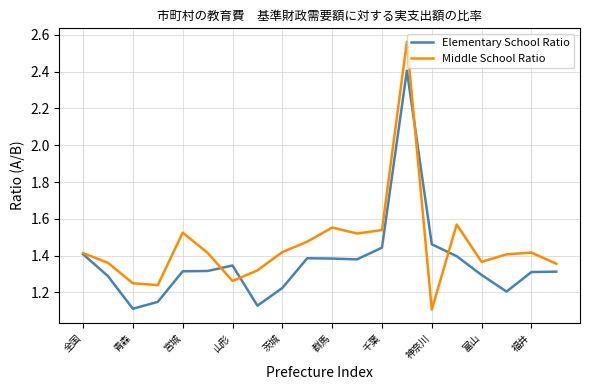

Rank the series by their average value, from lowest to highest.

Elementary School Ratio, Middle School Ratio